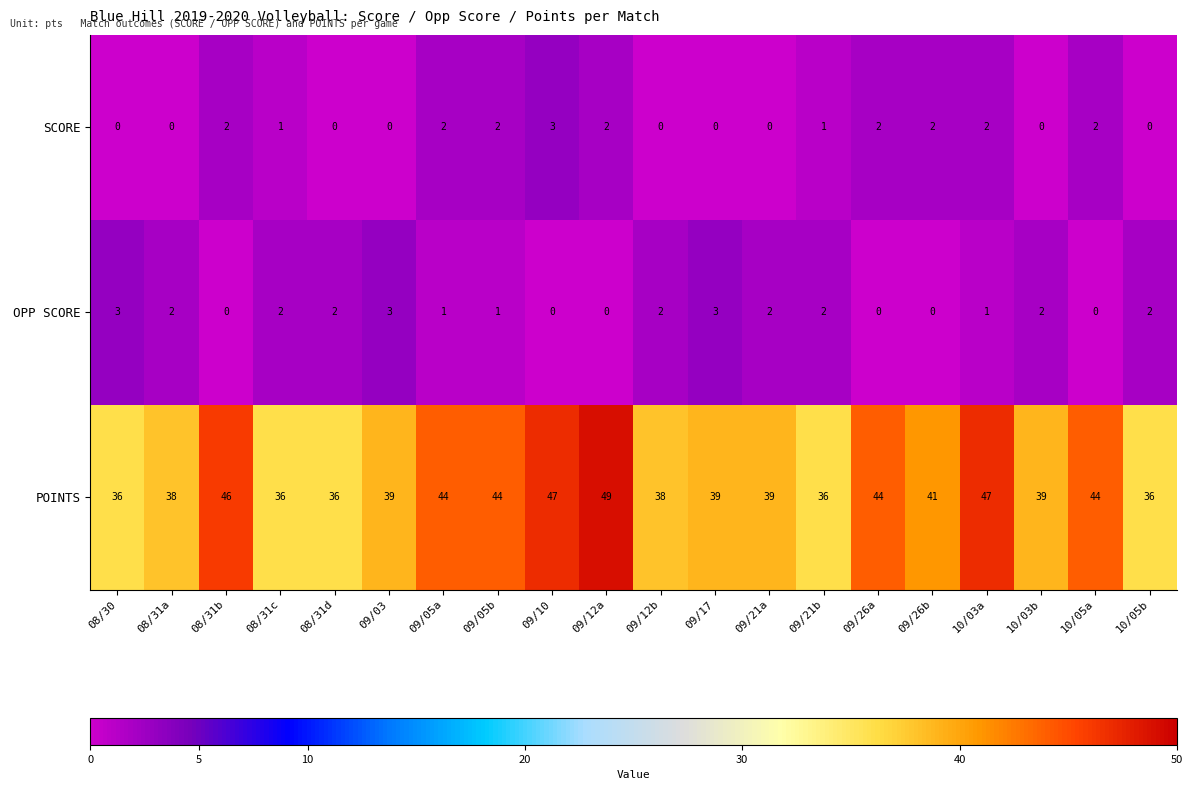

Which series has the widest spread of values?

POINTS